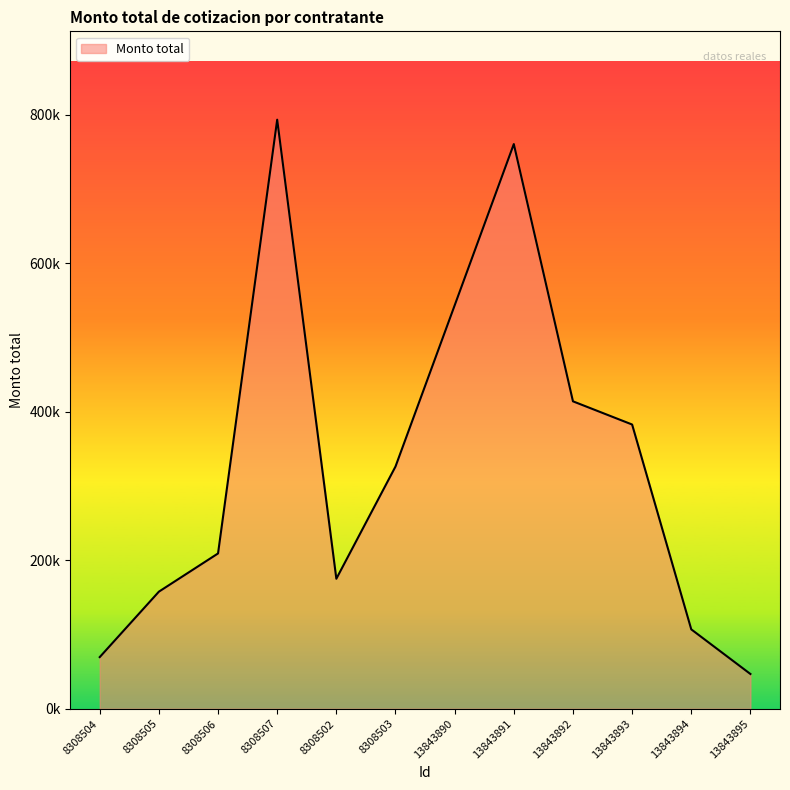

What is the difference between the second highest and minimum values?

714006.0